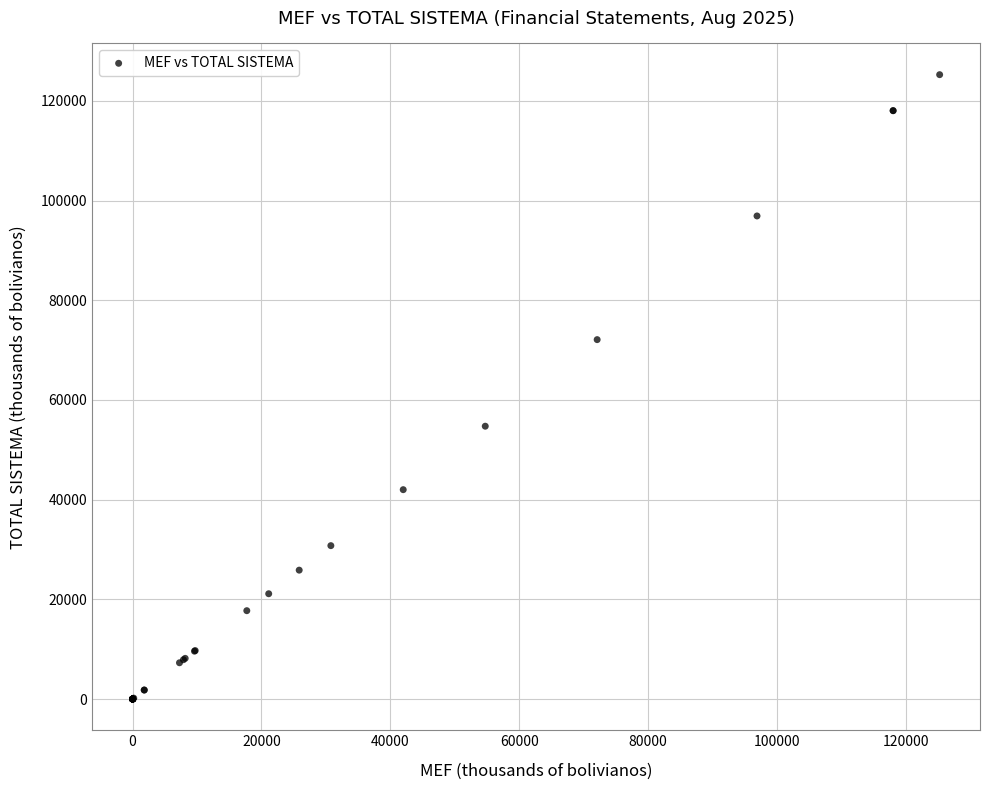

What Y value in the scatter plot is closest to 62624?

54730.1